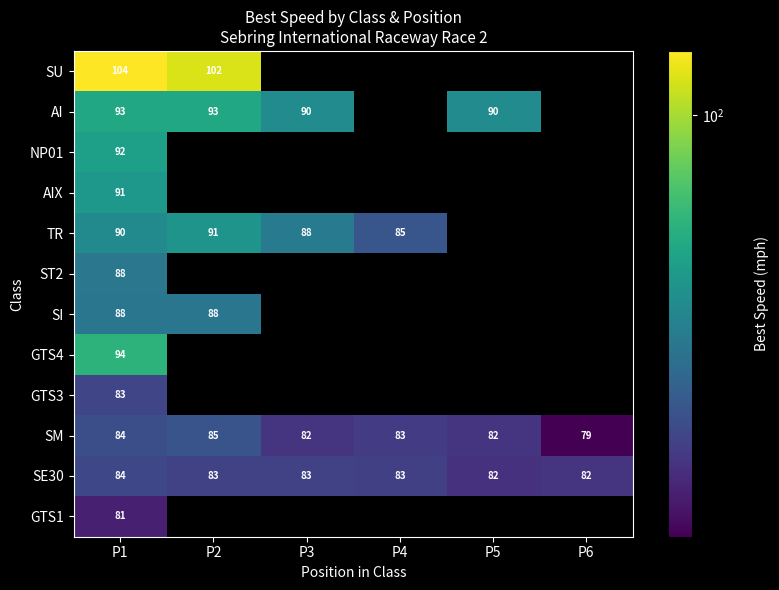

List the series in order of their peak value, lowest first.

GTS1, GTS3, SE30, SM, SI, ST2, TR, AIX, NP01, AI, GTS4, SU